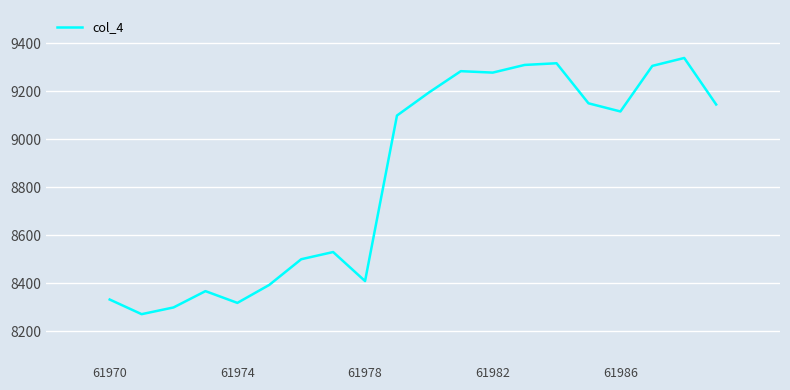

What is the difference between the maximum and minimum values?

1068